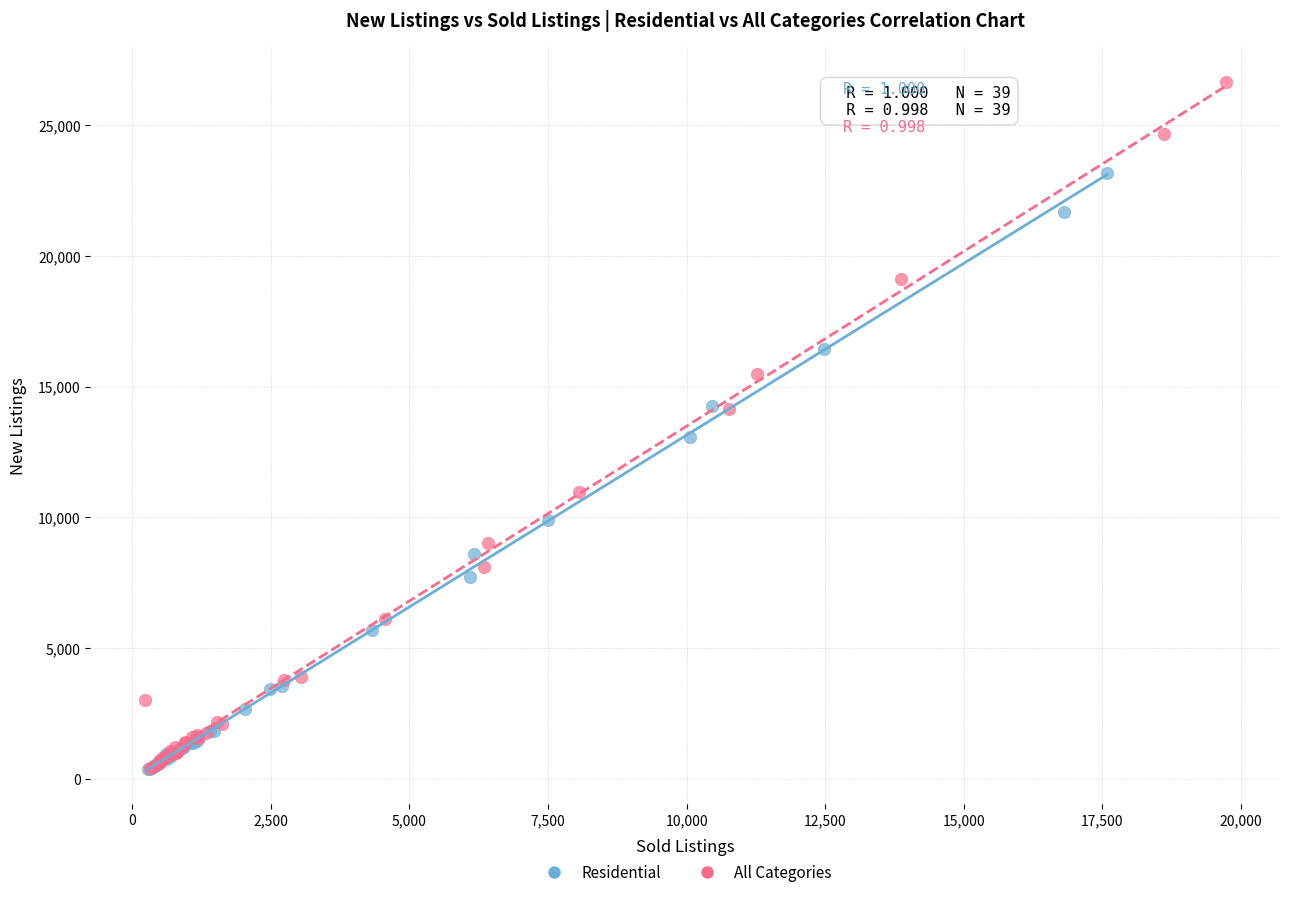

Which series has the largest Y range (max minus min)?

All Categories